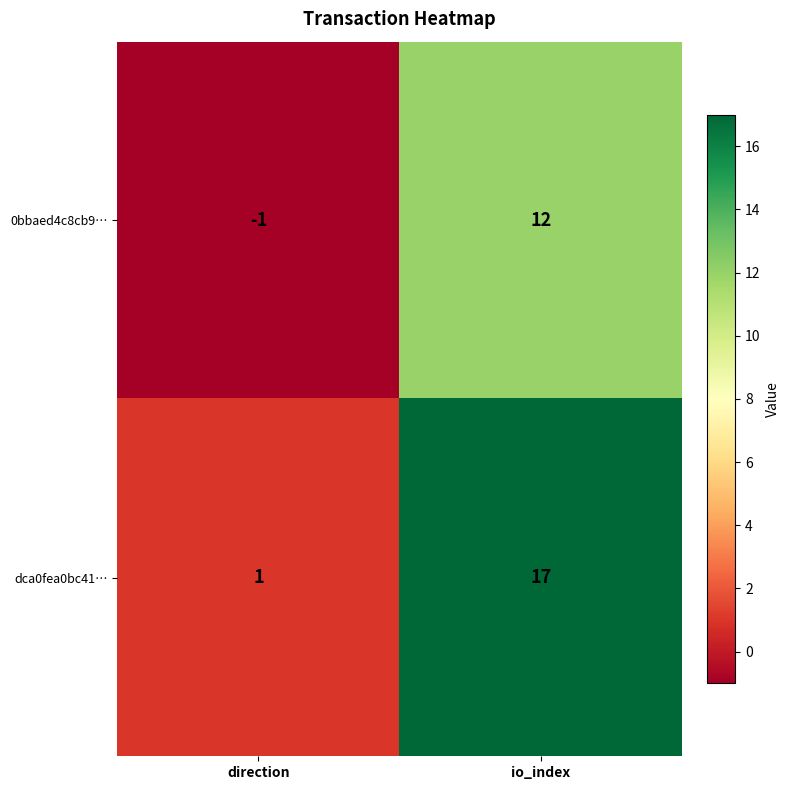

How many values in the dca0fea0bc41… series are below 17?

1